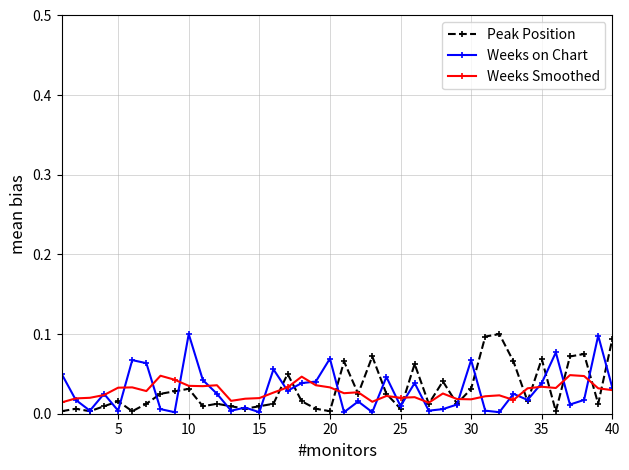

True or false: Peak Position has more than 2 points higher than both neighbors.

True